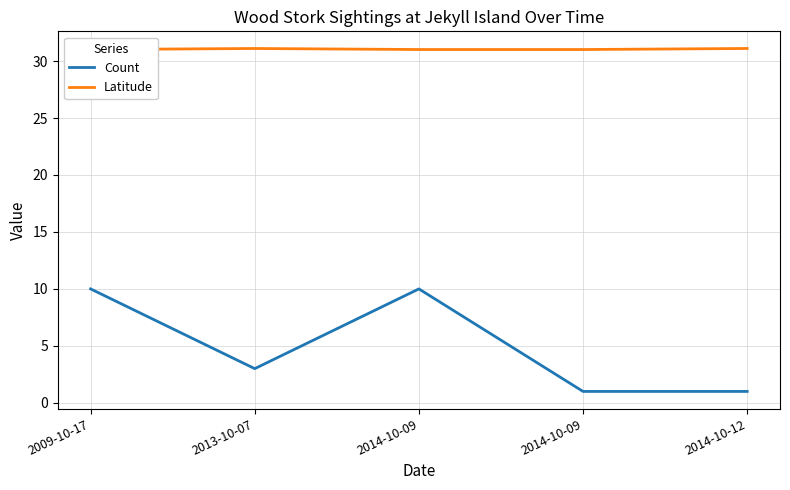

Rank the series by their average value, from lowest to highest.

Count, Latitude